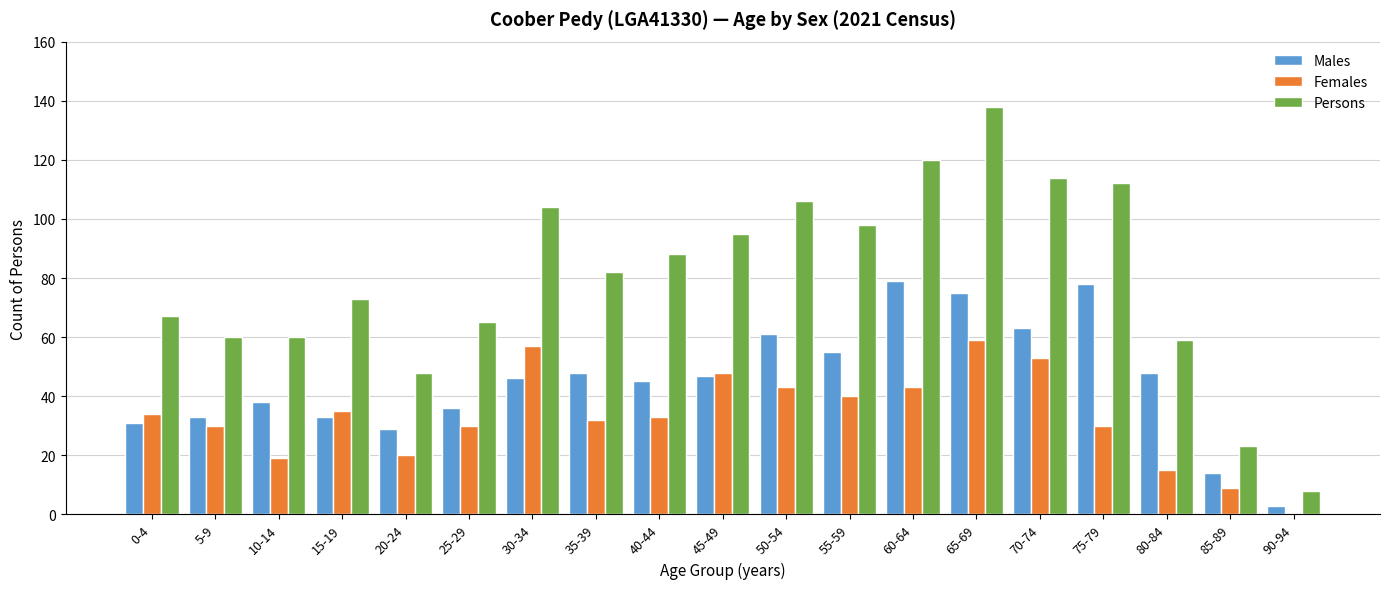

Reading right to left, what are all the values shown in this chart?

Males: 90-94=3	85-89=14	80-84=48	75-79=78	70-74=63	65-69=75	60-64=79	55-59=55	50-54=61	45-49=47	40-44=45	35-39=48	30-34=46	25-29=36	20-24=29	15-19=33	10-14=38	5-9=33	0-4=31
Females: 90-94=0	85-89=9	80-84=15	75-79=30	70-74=53	65-69=59	60-64=43	55-59=40	50-54=43	45-49=48	40-44=33	35-39=32	30-34=57	25-29=30	20-24=20	15-19=35	10-14=19	5-9=30	0-4=34
Persons: 90-94=8	85-89=23	80-84=59	75-79=112	70-74=114	65-69=138	60-64=120	55-59=98	50-54=106	45-49=95	40-44=88	35-39=82	30-34=104	25-29=65	20-24=48	15-19=73	10-14=60	5-9=60	0-4=67